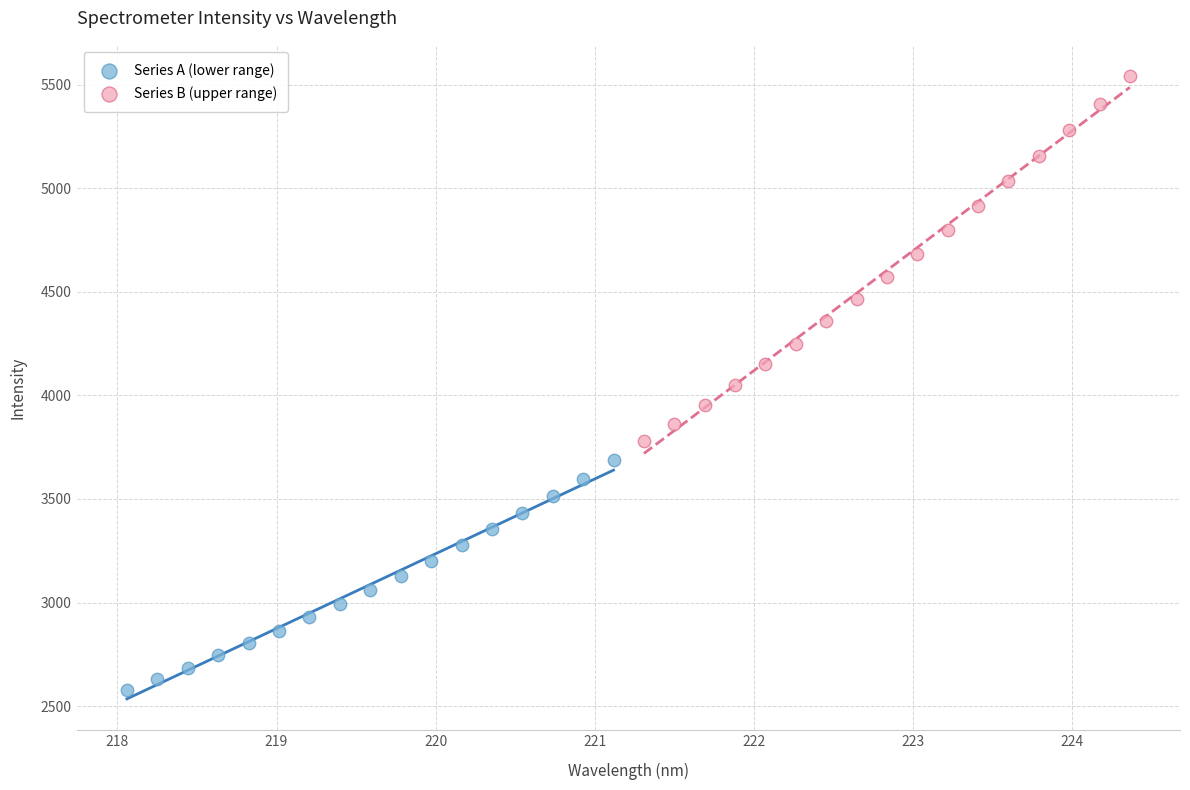

Which series contains the highest Y value?

Series B (upper range)